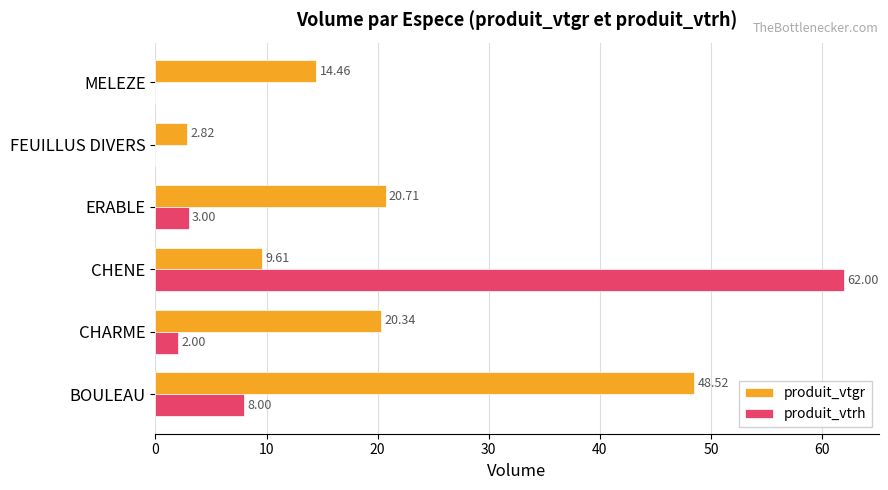

What is the sum of all produit_vtgr values?

116.5